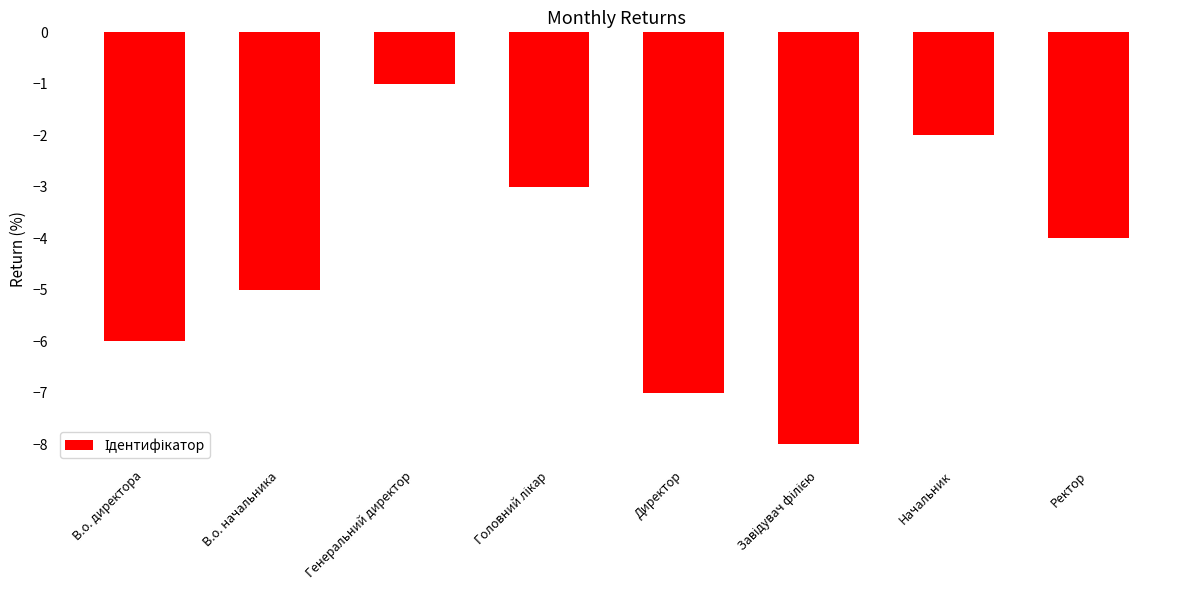

What is the difference between the maximum and second lowest values?

6